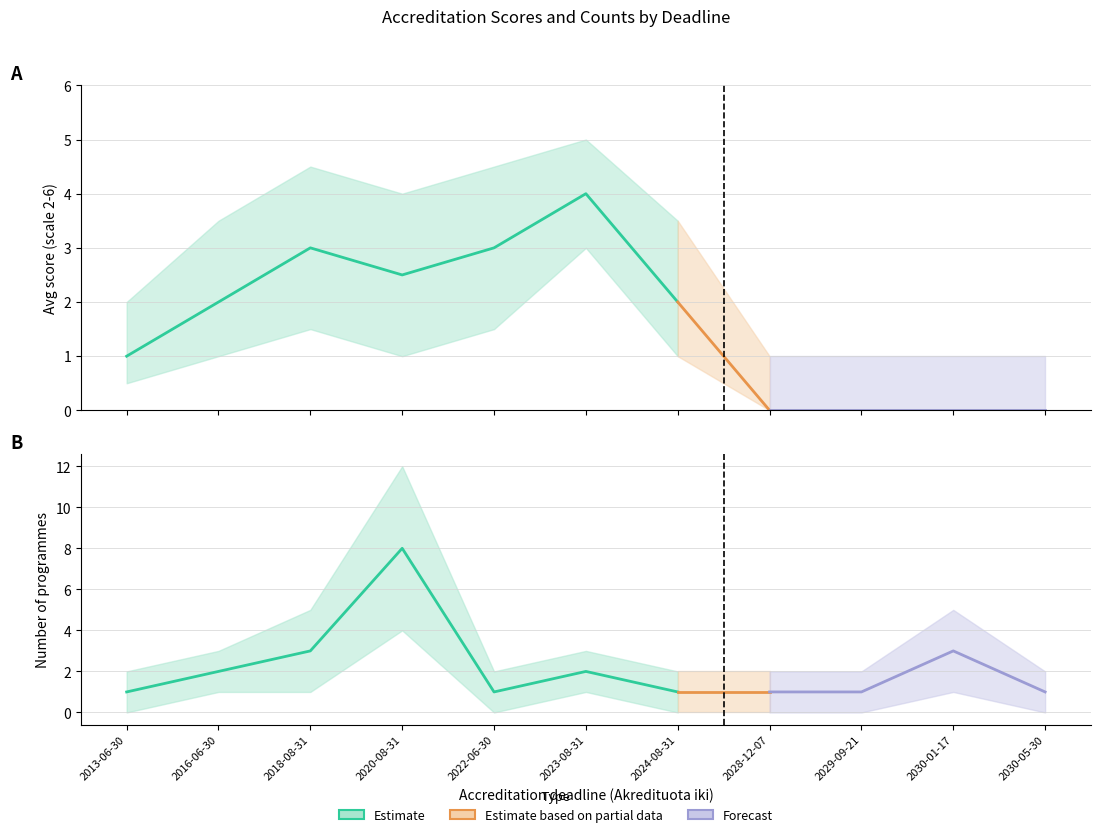

At which label does Upper Bound first exceed 3?

2016-06-30